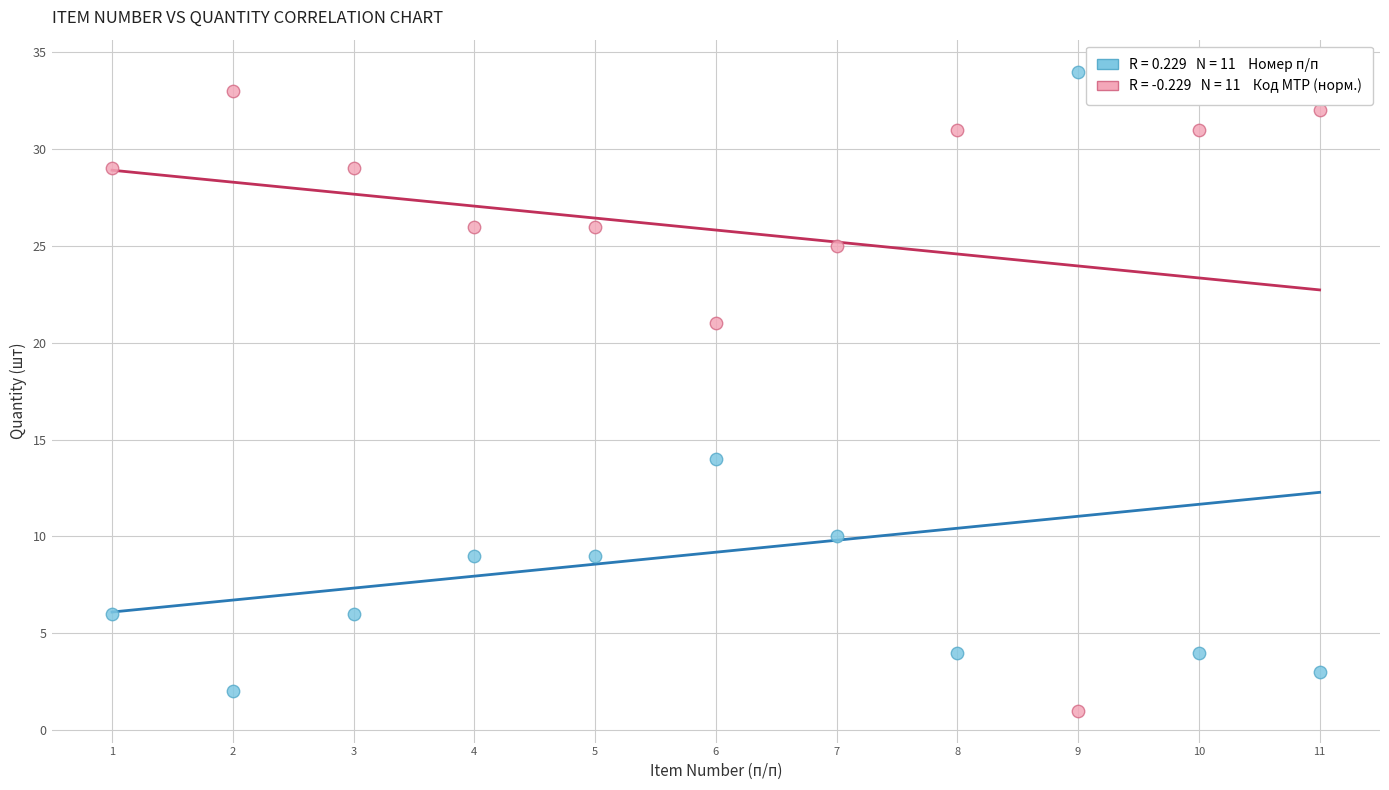

Across all data points, what is the range of X values (max minus min)?

10